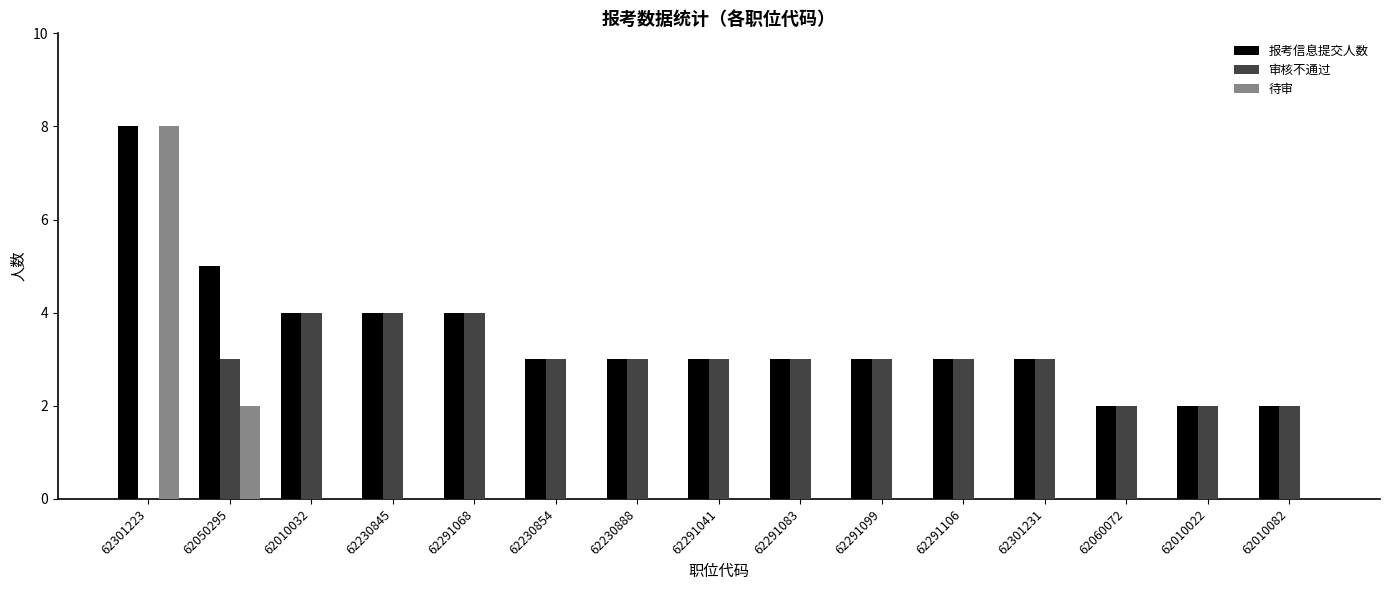

At which category does the chart reach its peak across all series?

62301223